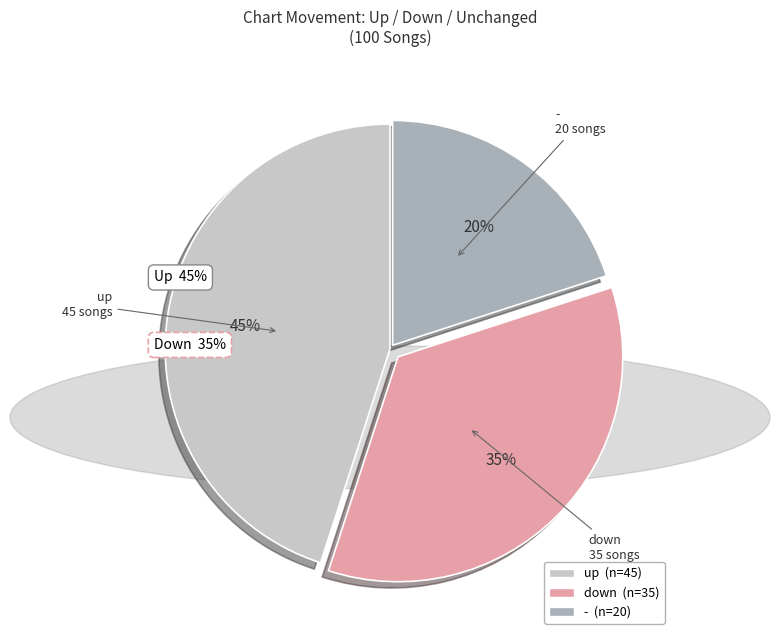

Is the sum of - and up greater than half?

Yes